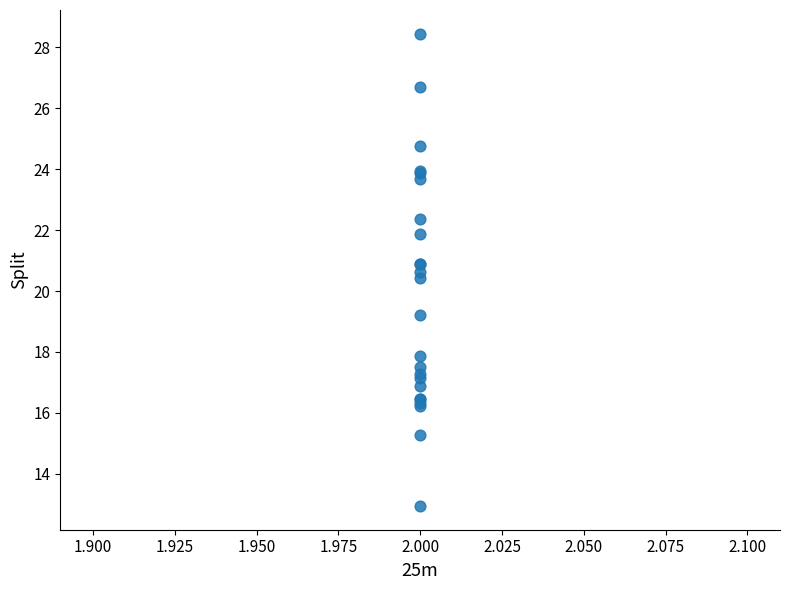

What Y value in the scatter plot is closest to 20?

20.4